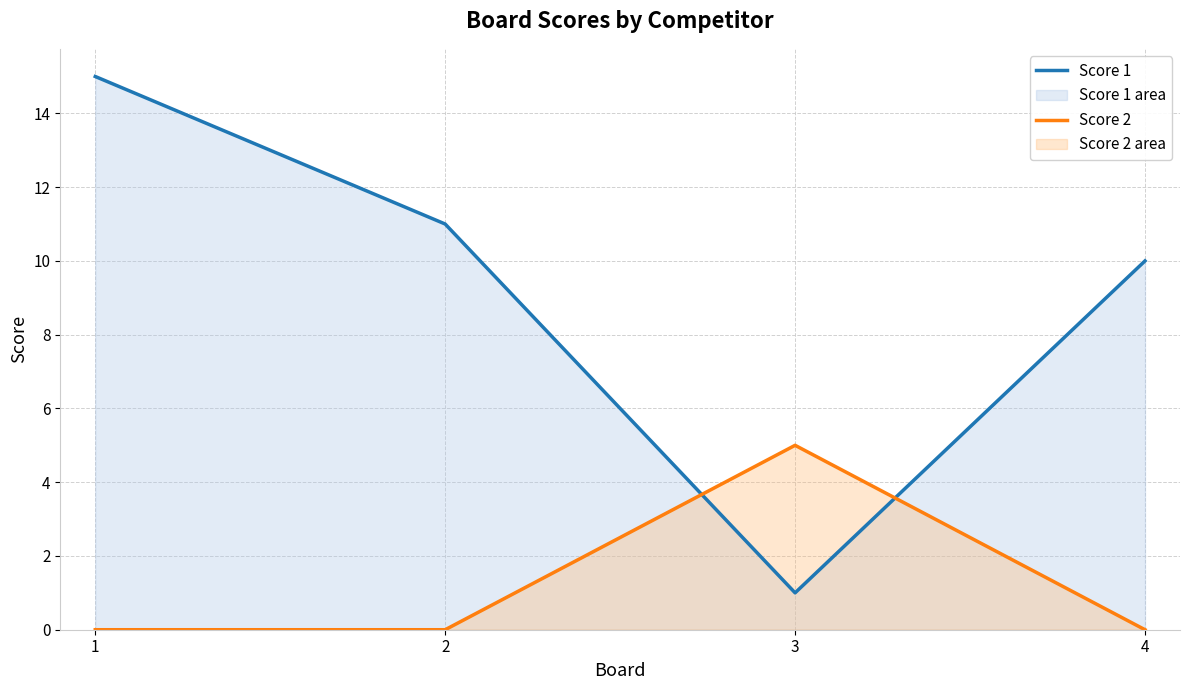

Where do Score 1 and Score 2 first cross each other?

2 and 3